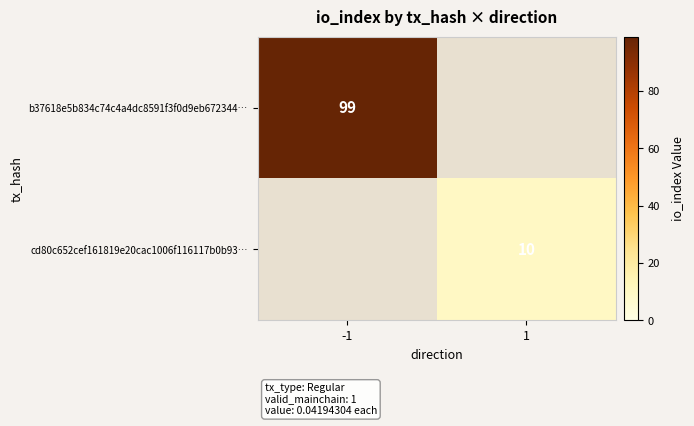

Is it true that b37618e5b834c74c4a4dc8591f3f0d9eb672344… equals 99 at -1?

True